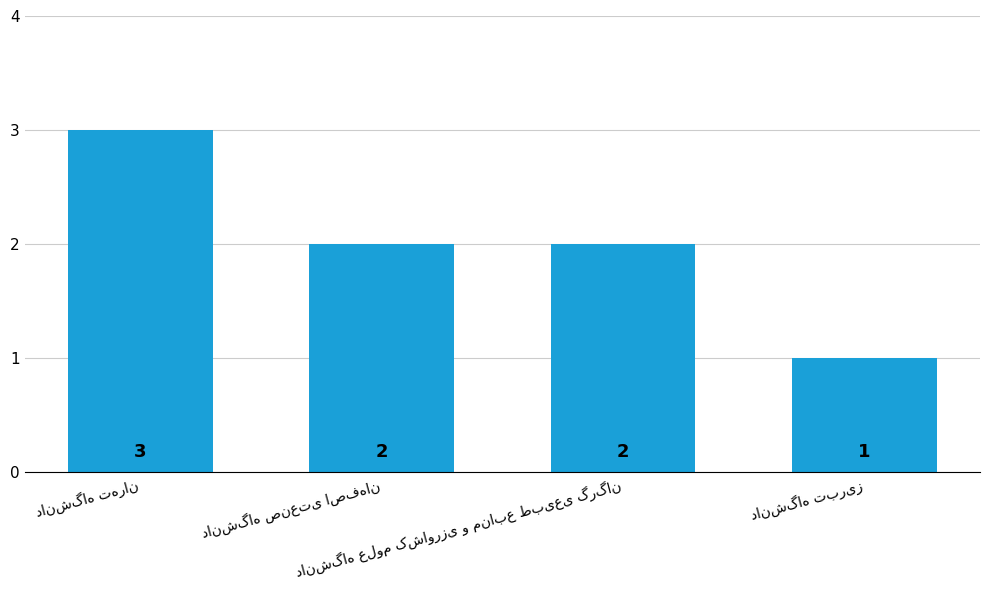

Does the chart contain any negative values?

No